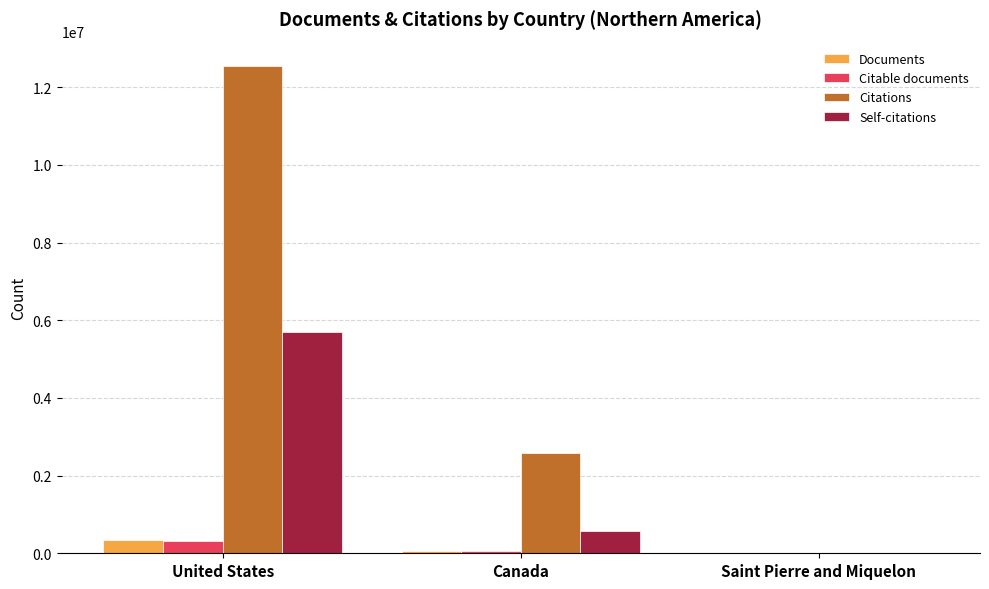

What is the difference between the Citable documents values at United States and Canada?

253182